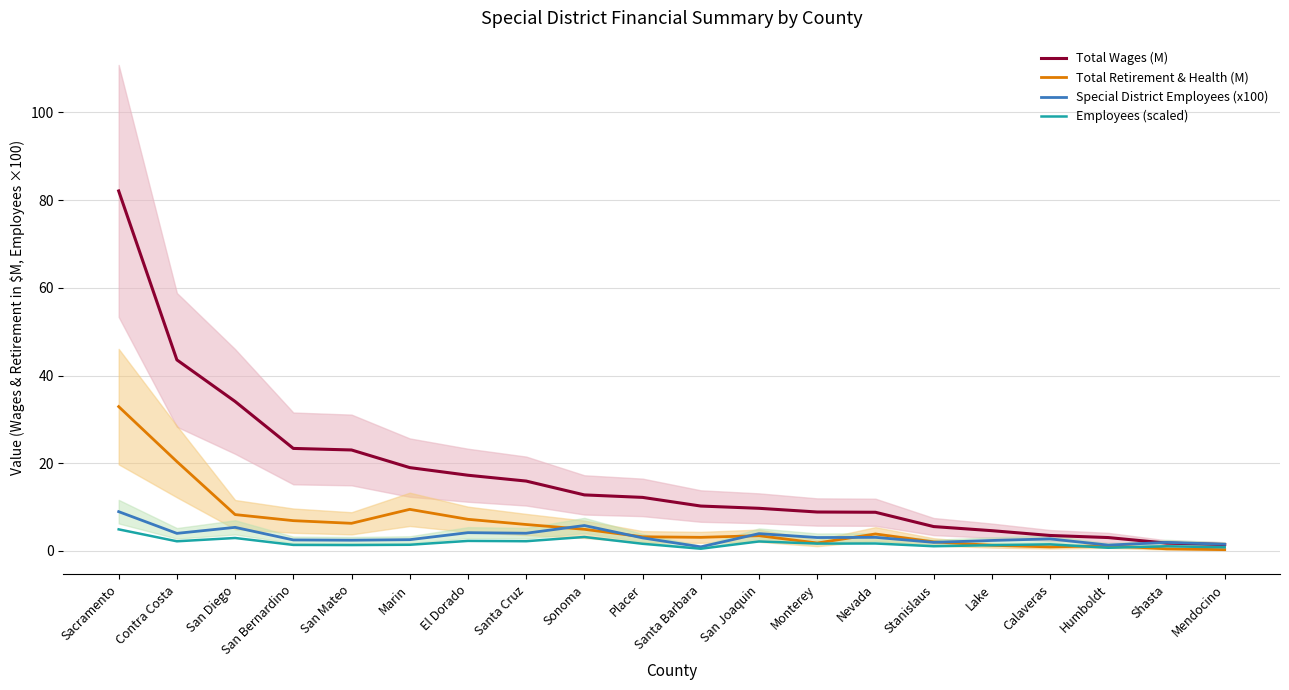

At Shasta, list the series in order from smallest to largest.

Total Retirement & Health (M), Employees (scaled), Total Wages (M), Special District Employees (x100)